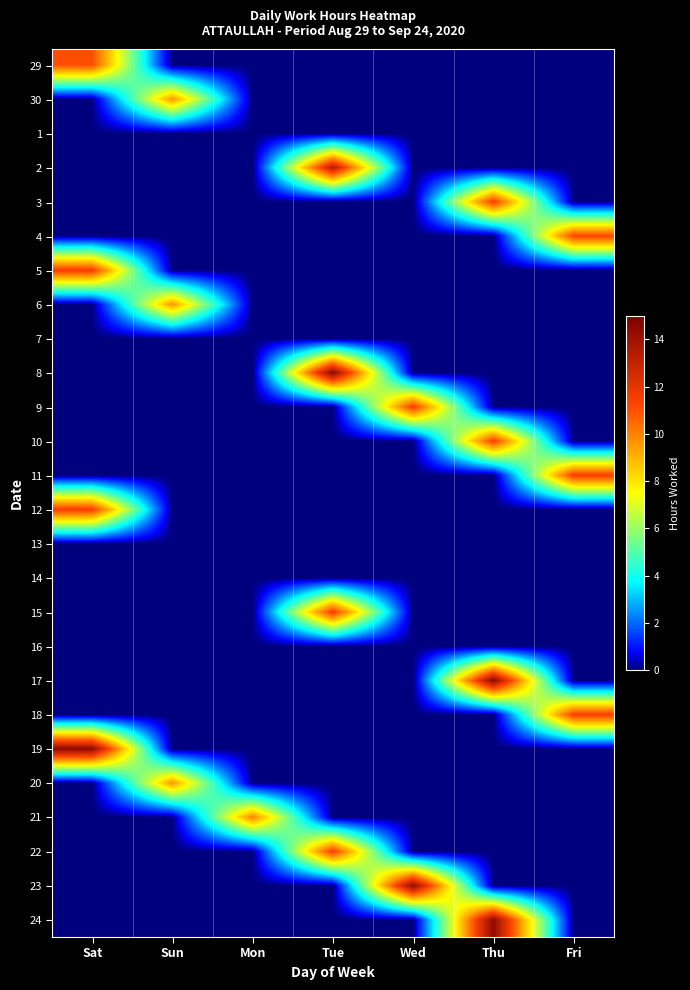

Which has a higher value, Fri or Sat?

Sat